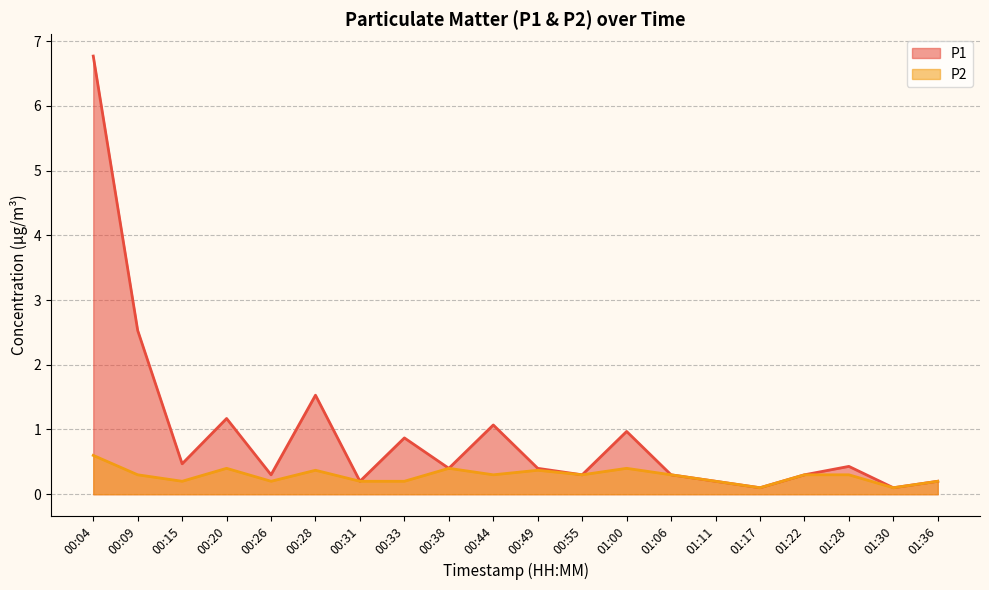

The value of P2 at 01:28 is 0.3. True or false?

True